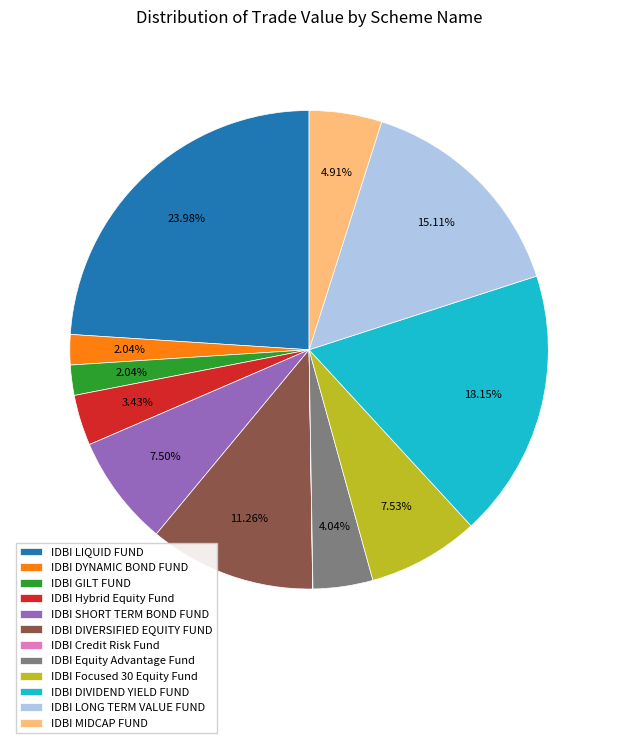

Between IDBI Hybrid Equity Fund and IDBI Focused 30 Equity Fund, which is larger?

IDBI Focused 30 Equity Fund